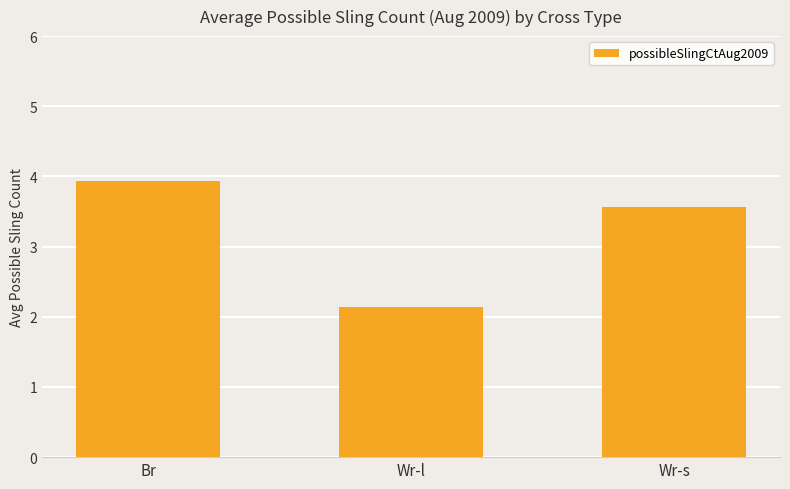

What is the label of the 3rd bar from the right?

Br